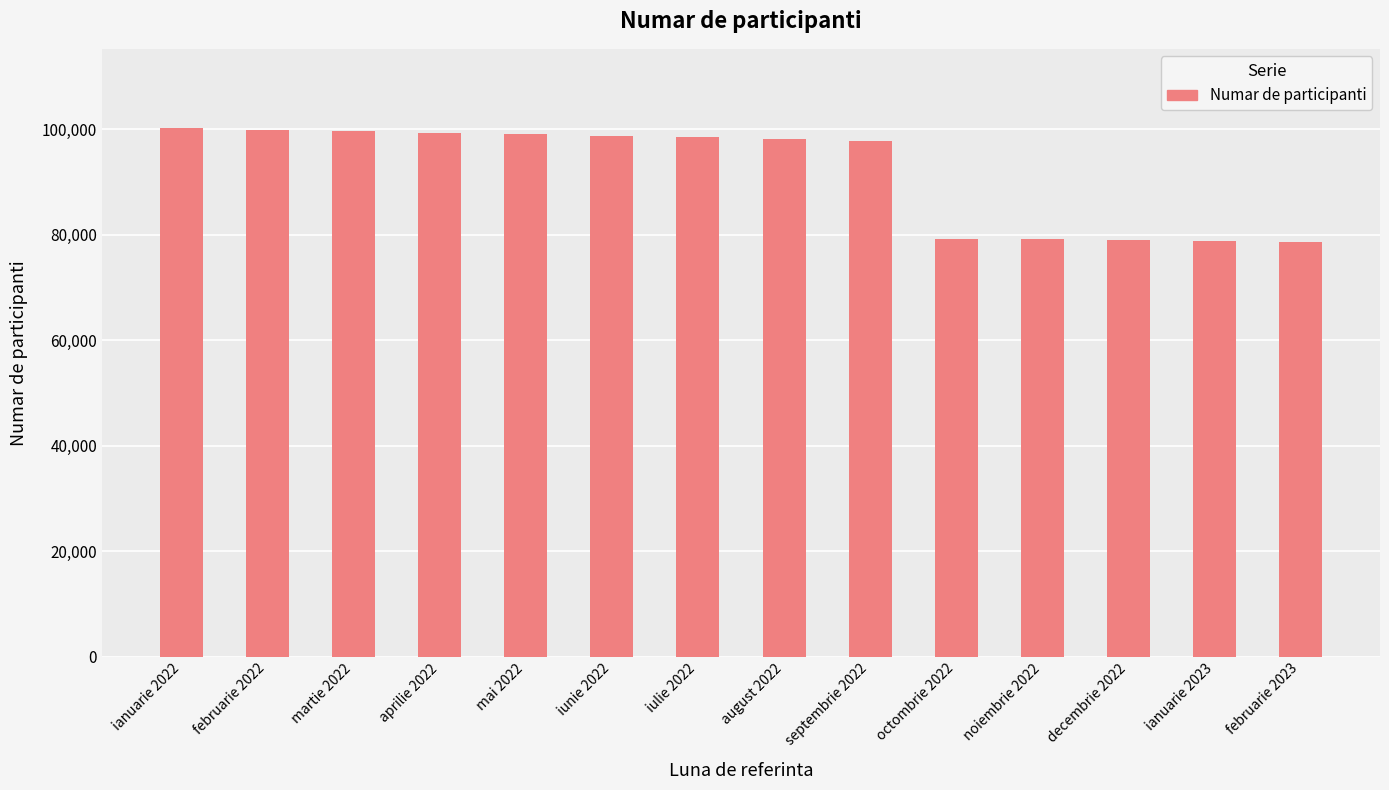

What is the ratio of the value at ianuarie 2022 to the value at februarie 2022?

1.0